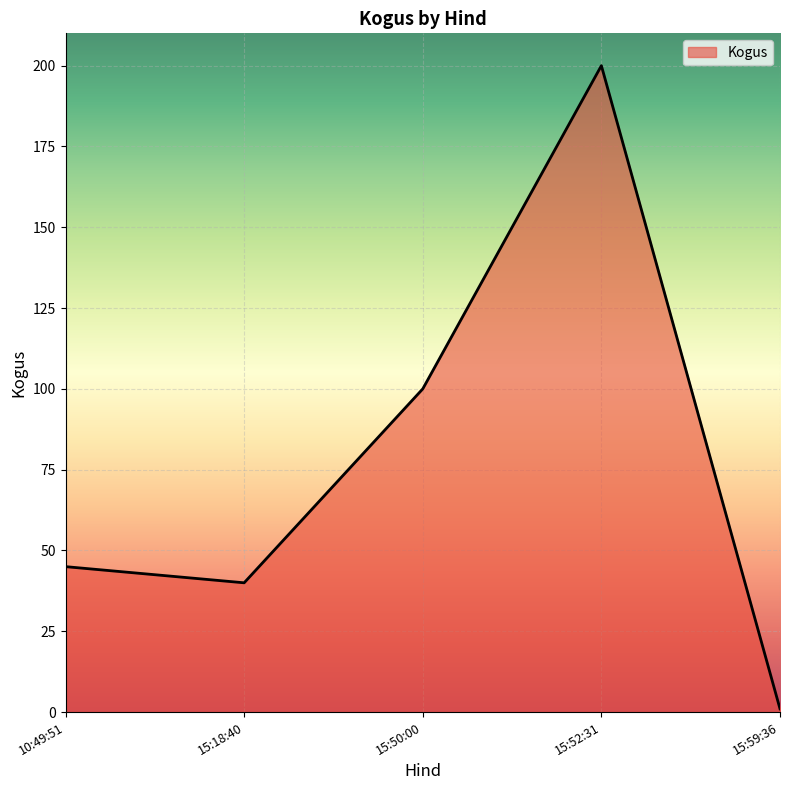

List the labels in order of value, smallest first.

15:59:36, 15:18:40, 10:49:51, 15:50:00, 15:52:31